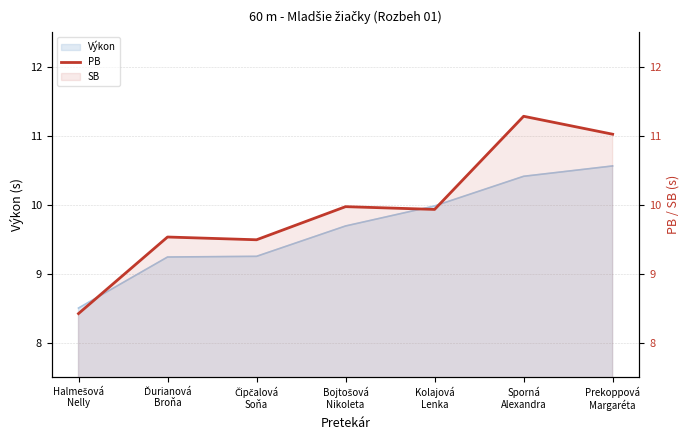

What is the label of the 4th point from the right?

Bojtošová
Nikoleta